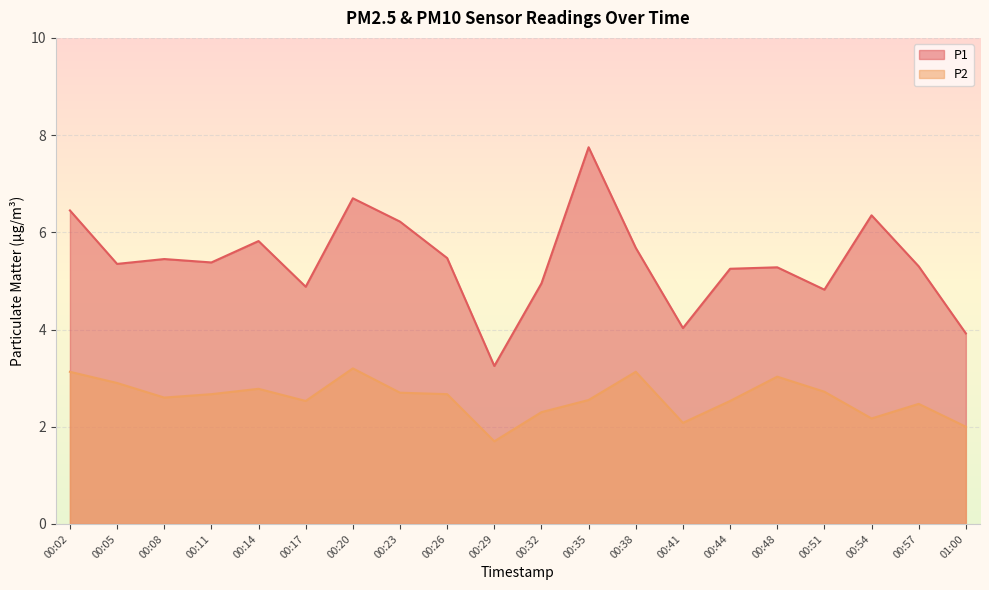

Count the number of data series in this chart.

2